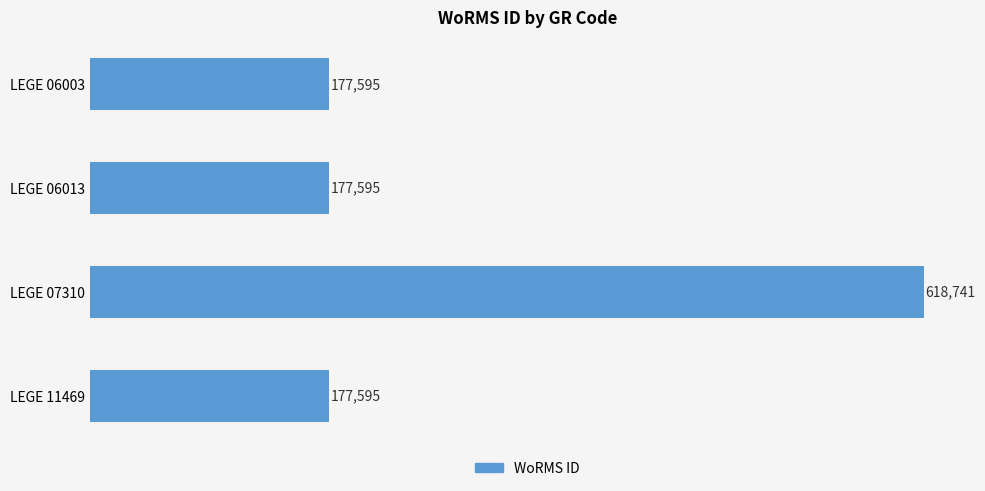

How many values exceed 177595?

1